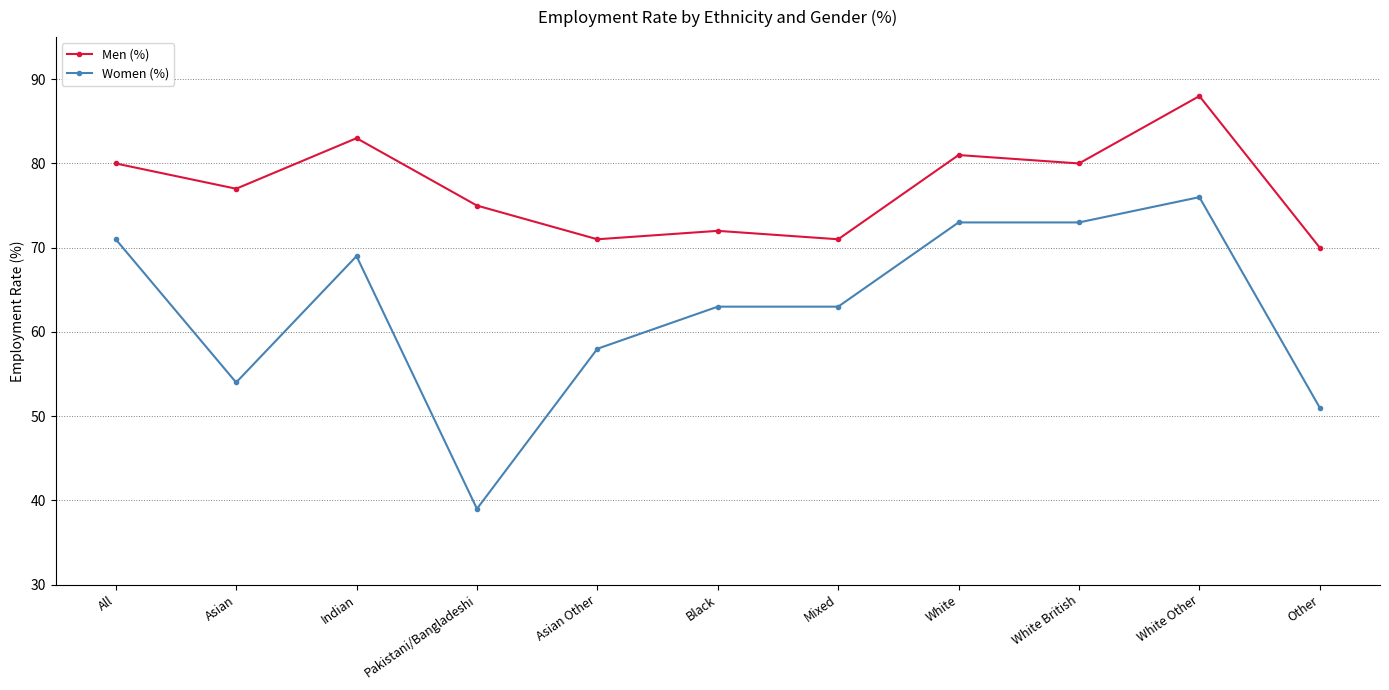

True or false: Men (%) and Women (%) intersect in this chart.

False